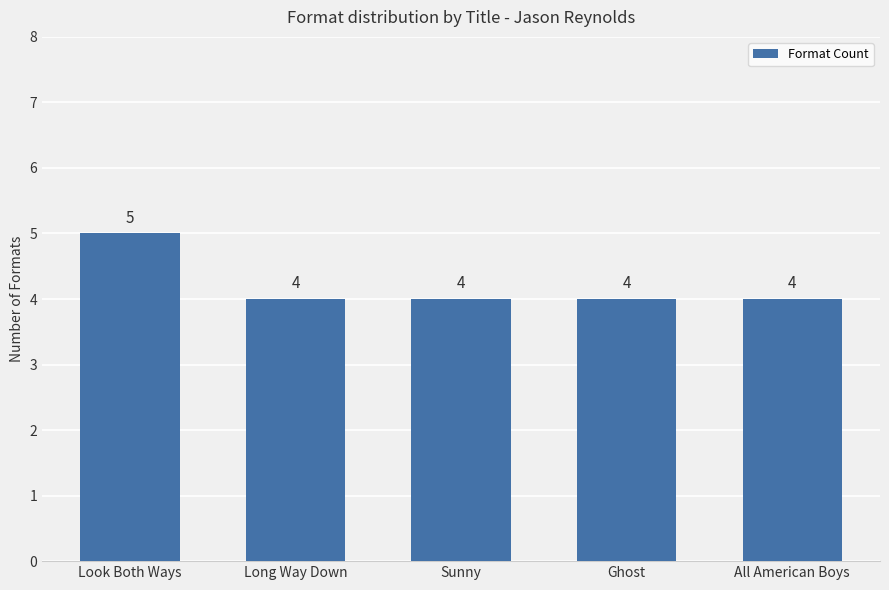

What is the average value?

4